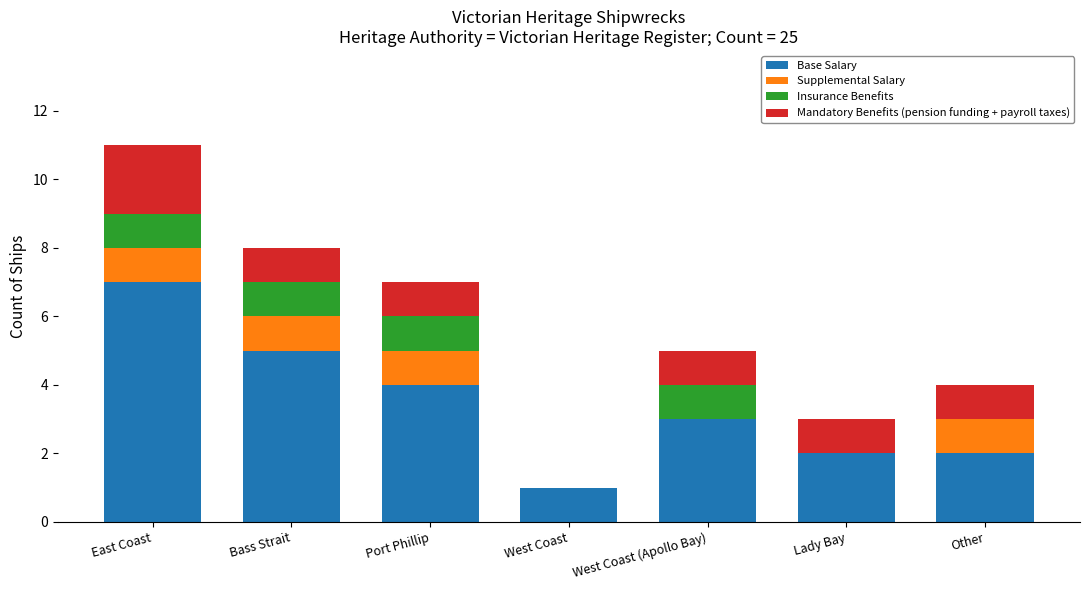

Does the chart contain stacked bars?

Yes